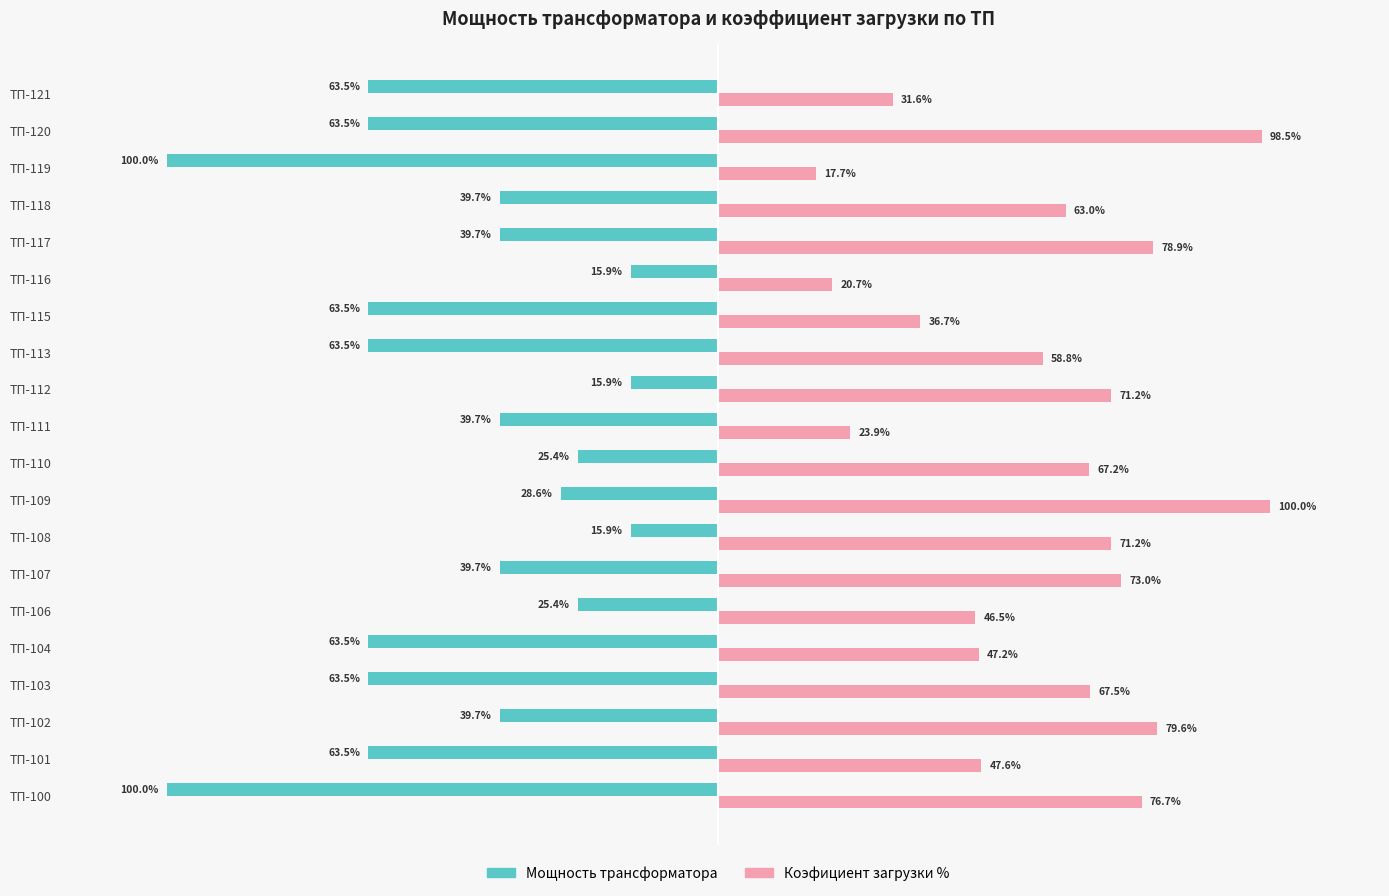

Which series has the largest total across all categories?

Коэфициент загрузки %